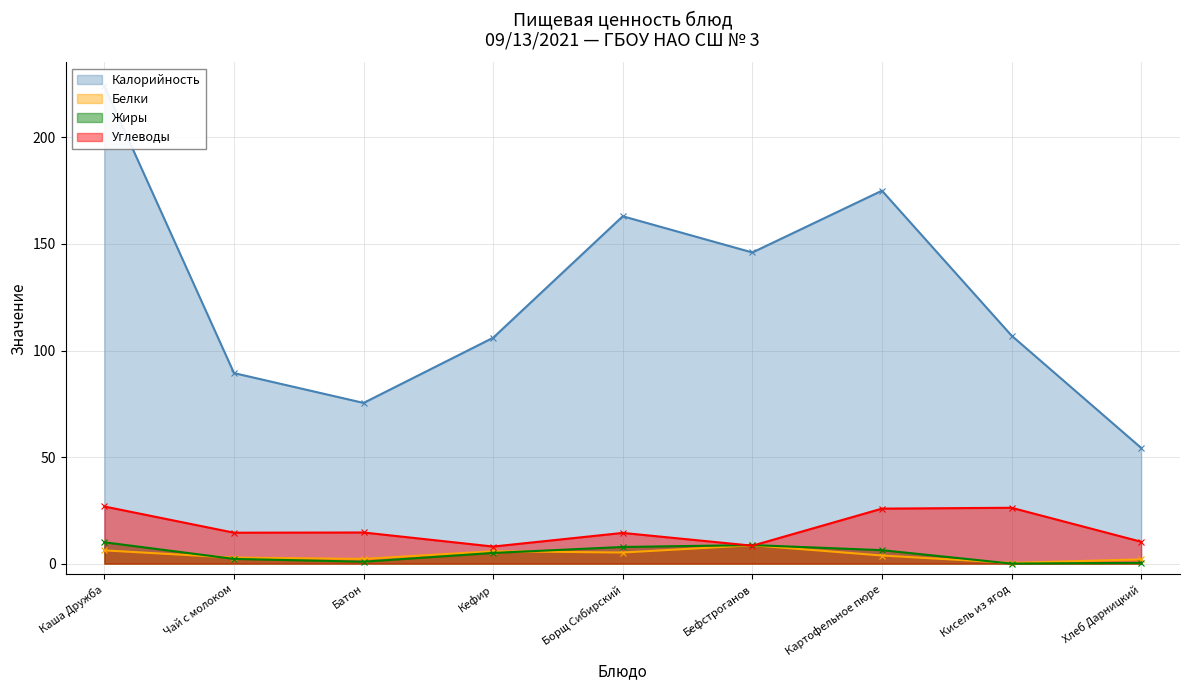

What is the highest value of the Углеводы series?

26.8